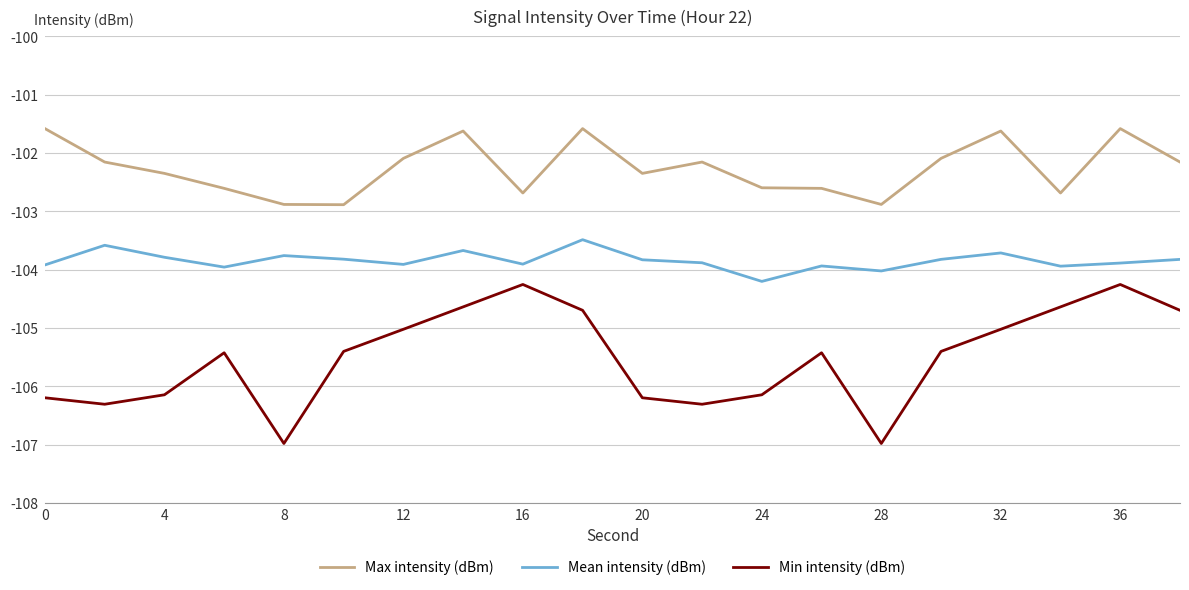

What is the sum of all Mean intensity (dBm) values?

-2076.9